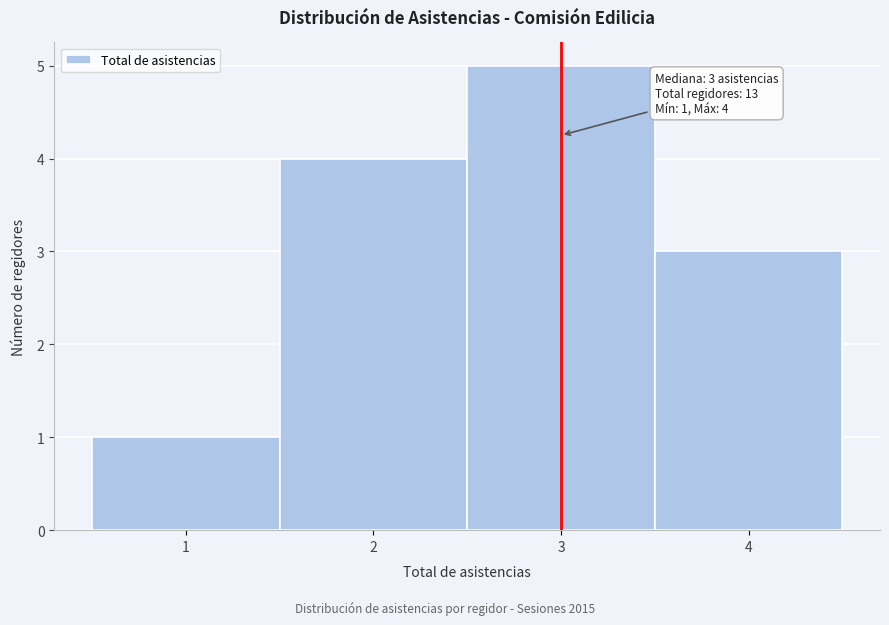

Over which range of the x-axis is the bar tallest?

2.5 to 3.5